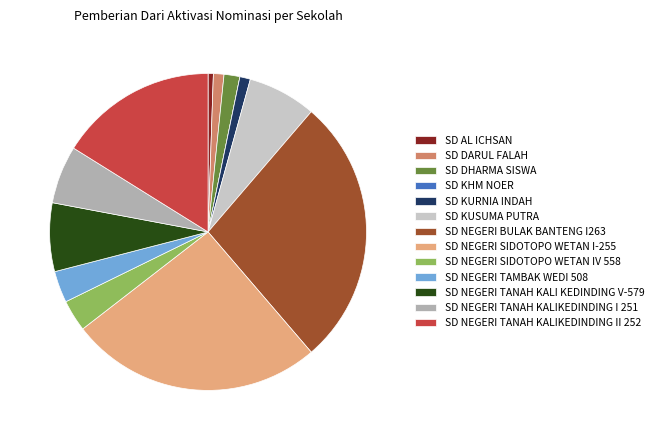

What is the ratio of the value at SD DARUL FALAH to the value at SD NEGERI TANAH KALIKEDINDING I 251?

0.2